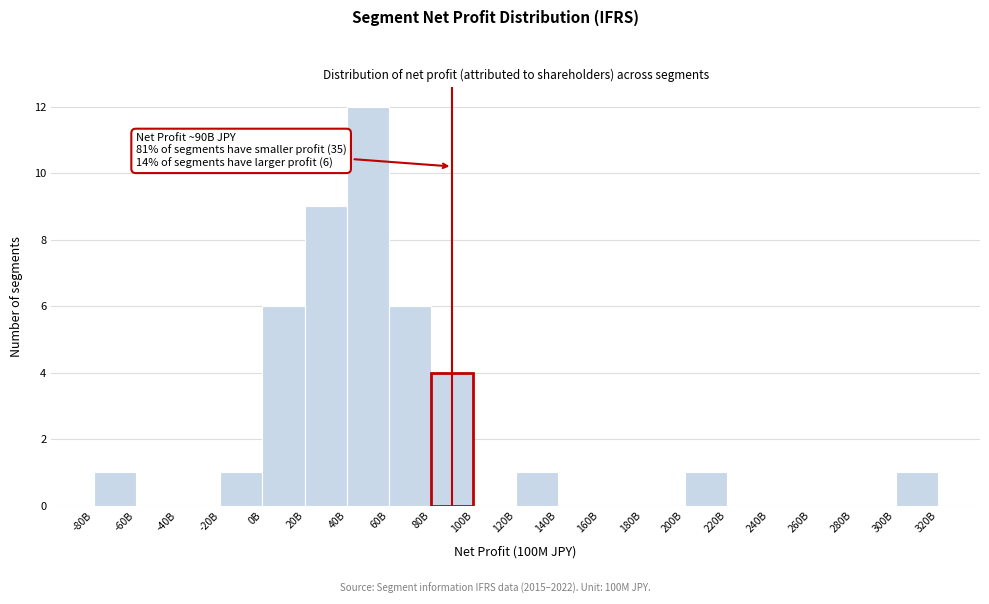

Reading left to right, extract all data points from this chart.

-80B=1	-60B=0	-40B=0	-20B=1	0B=6	20B=9	40B=12	60B=6	80B=4	100B=0	120B=1	140B=0	160B=0	180B=0	200B=1	220B=0	240B=0	260B=0	280B=0	300B=1